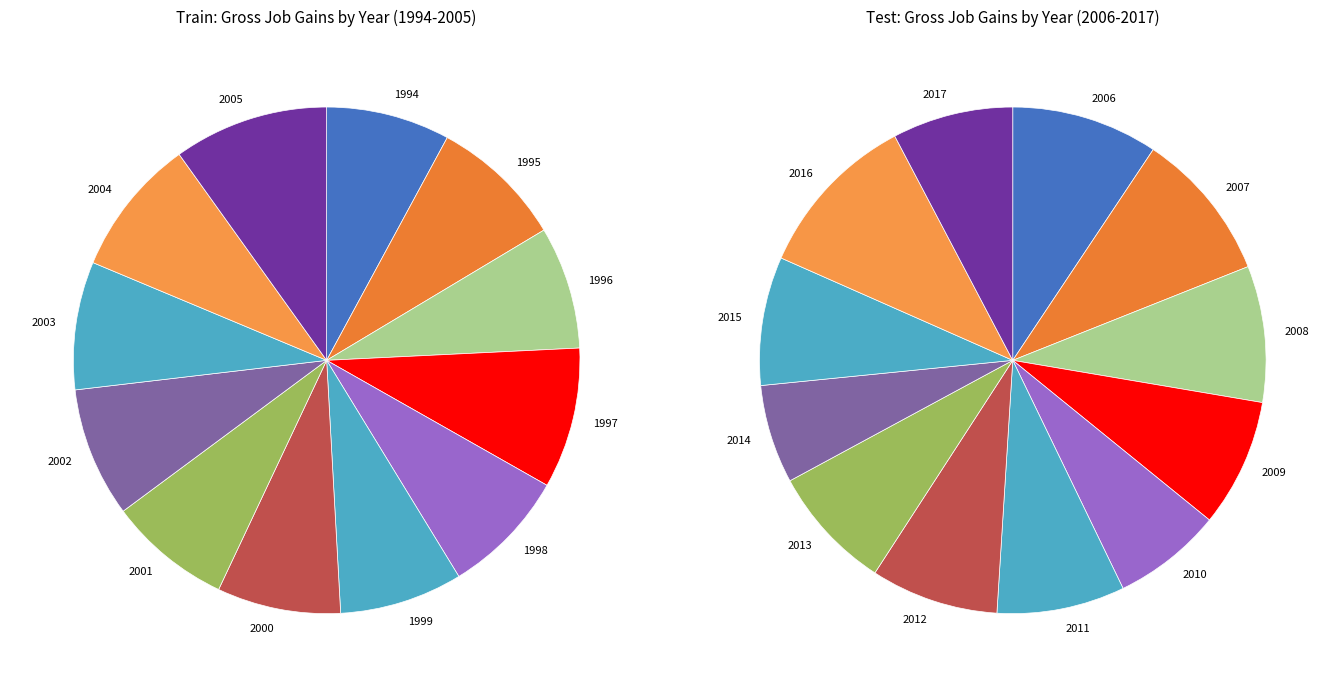

To the nearest percent, what is the difference between the 1994 and 2004 slice percentages?

1%